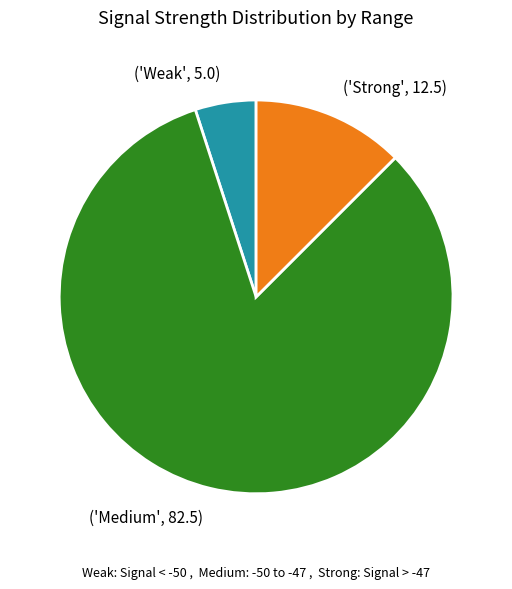

Is the sum of ('Weak', 5.0) and ('Medium', 82.5) greater than half?

Yes